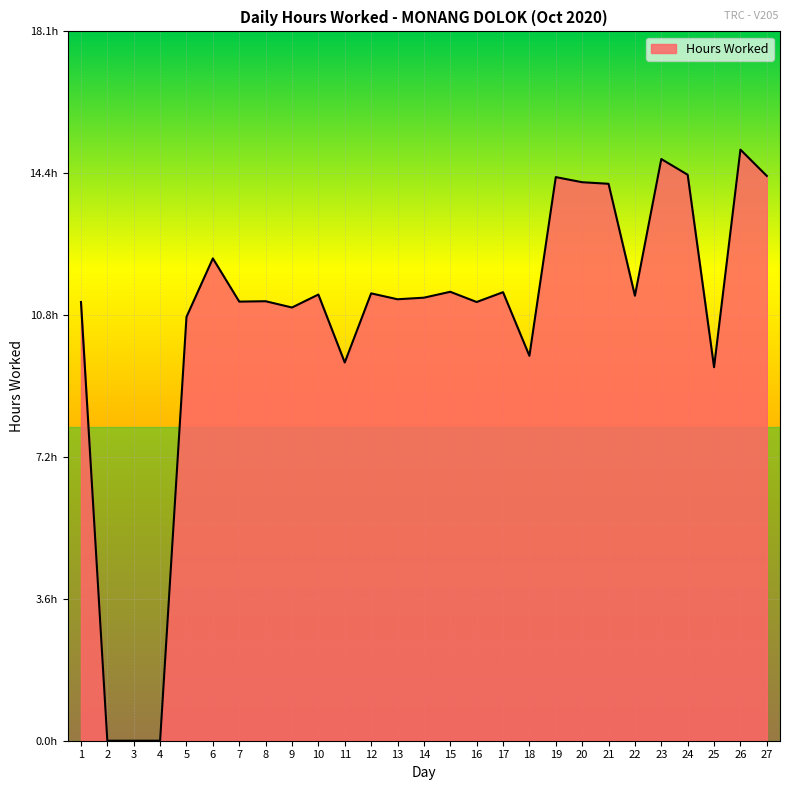

Reading left to right, what are all the values shown in this chart?

1=11.2	2=0.0	3=0.0	4=0.0	5=10.8	6=12.3	7=11.2	8=11.2	9=11.0	10=11.4	11=9.6	12=11.4	13=11.2	14=11.3	15=11.4	16=11.2	17=11.4	18=9.8	19=14.3	20=14.2	21=14.2	22=11.3	23=14.8	24=14.4	25=9.5	26=15.1	27=14.4